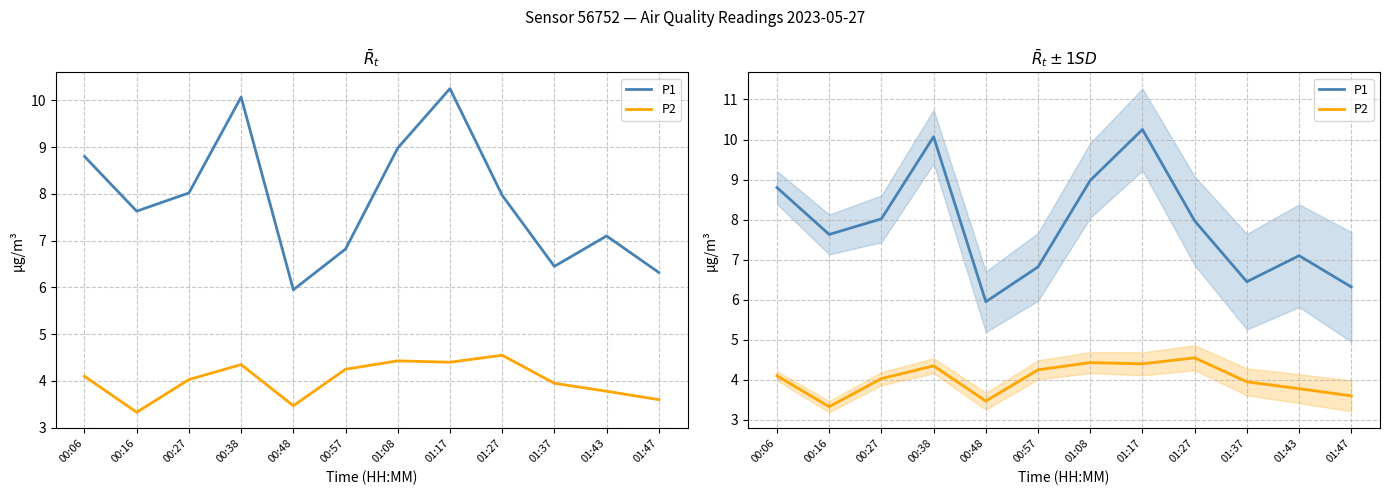

Which label corresponds to the smallest value in the chart?

00:16